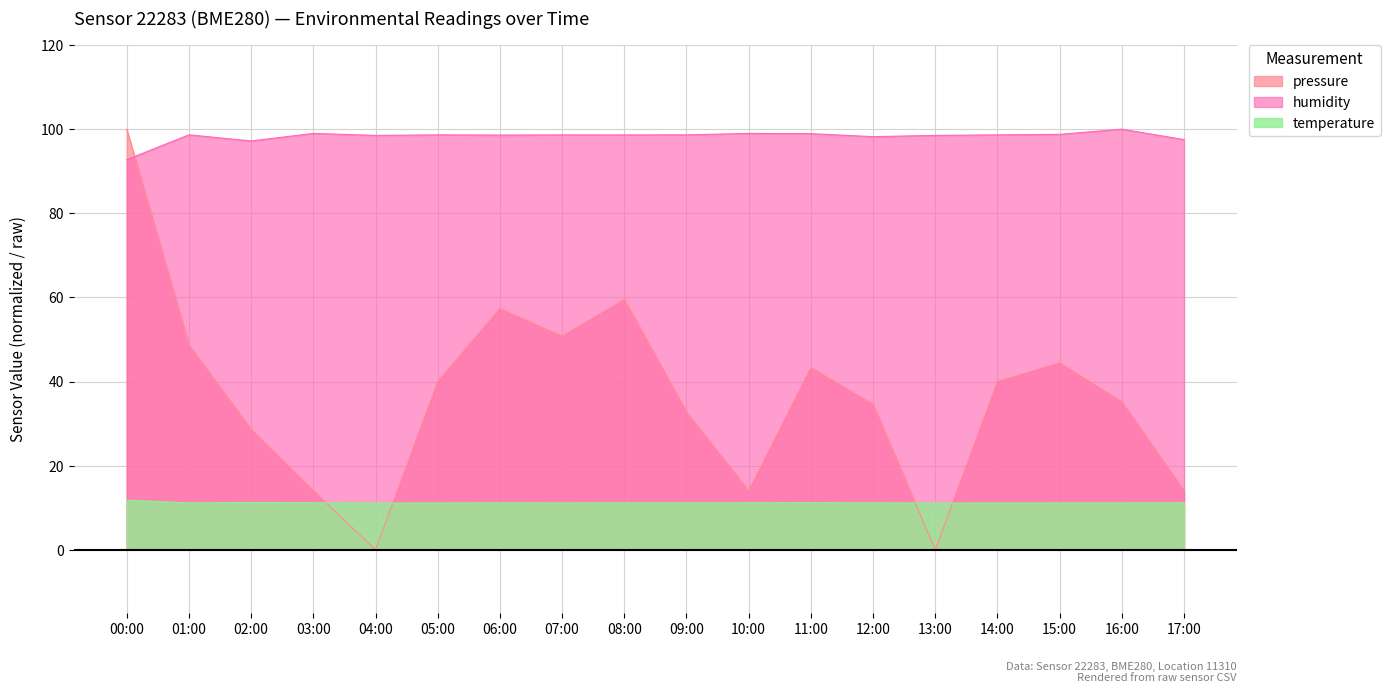

Does the chart have visible grid lines?

Yes